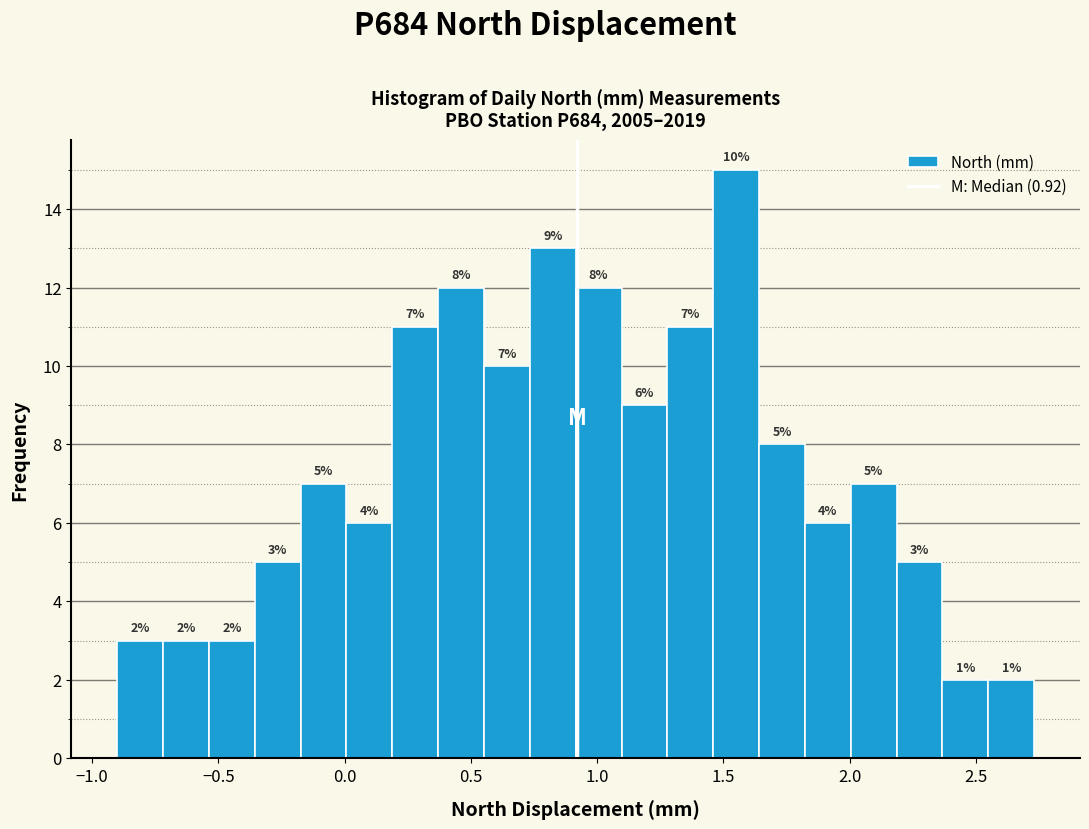

Read against the x-axis, roughly where is the centre of the tallest bar?

1.55